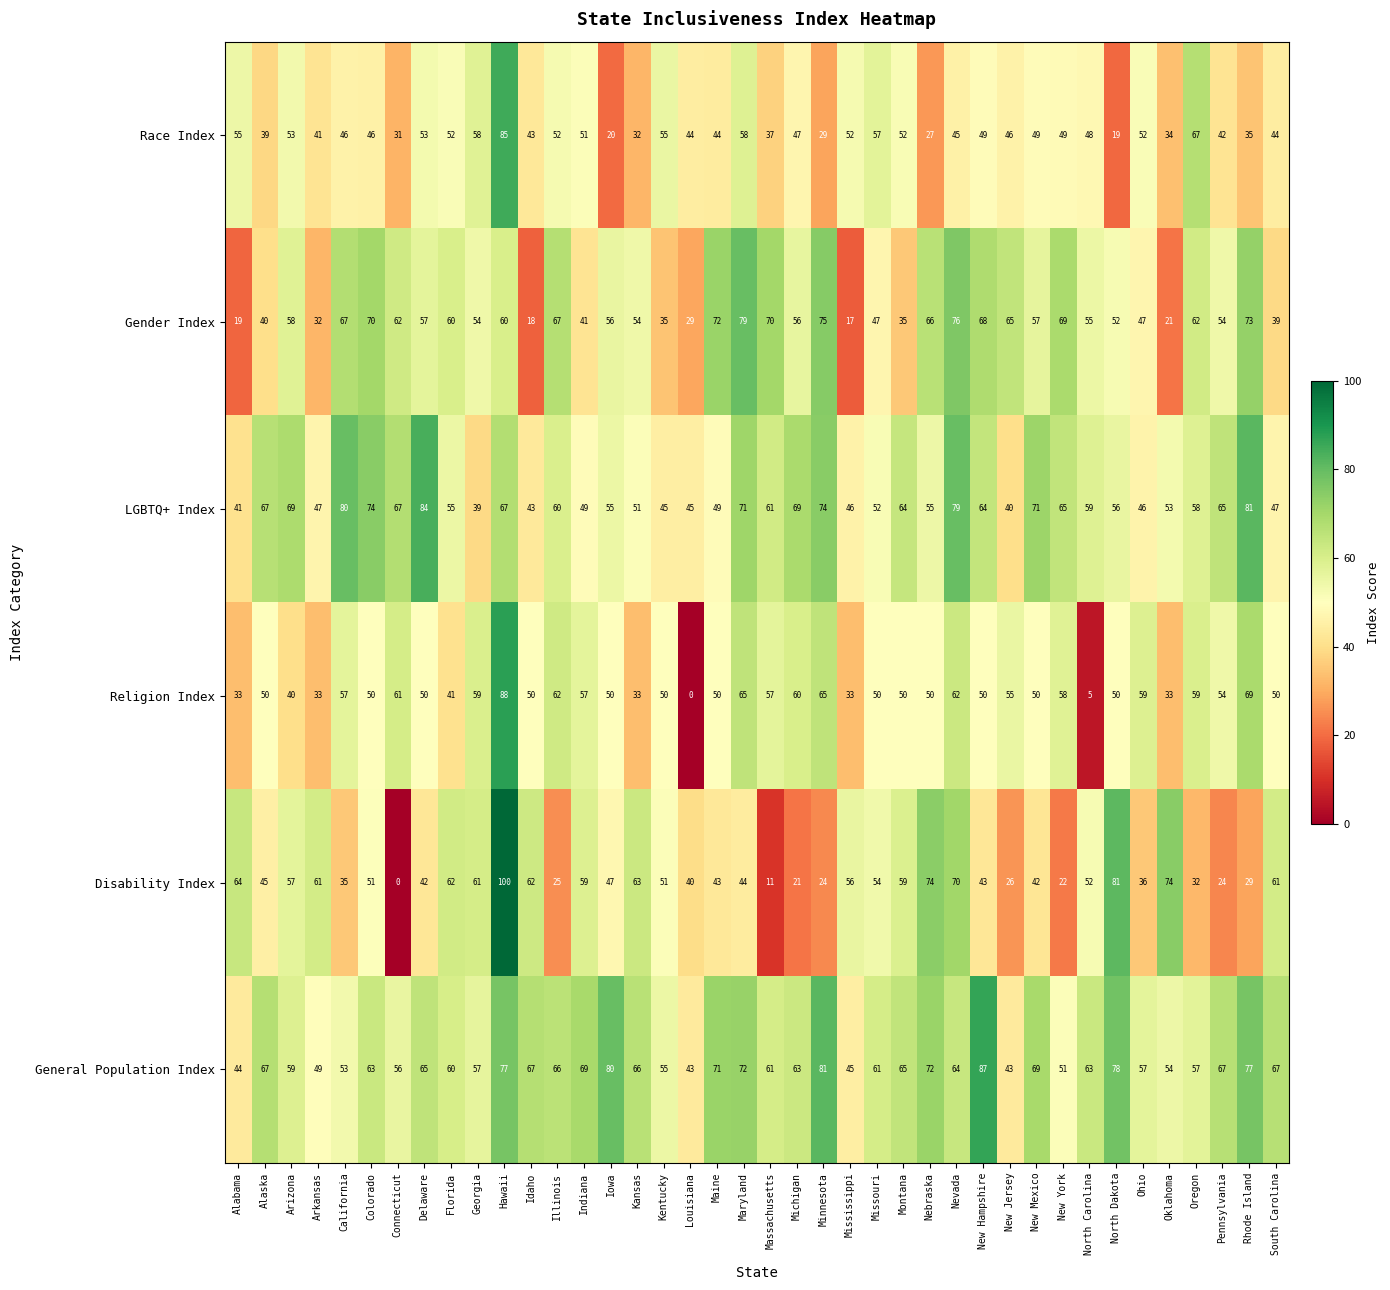

What value does the Religion Index series have at Kansas?

33